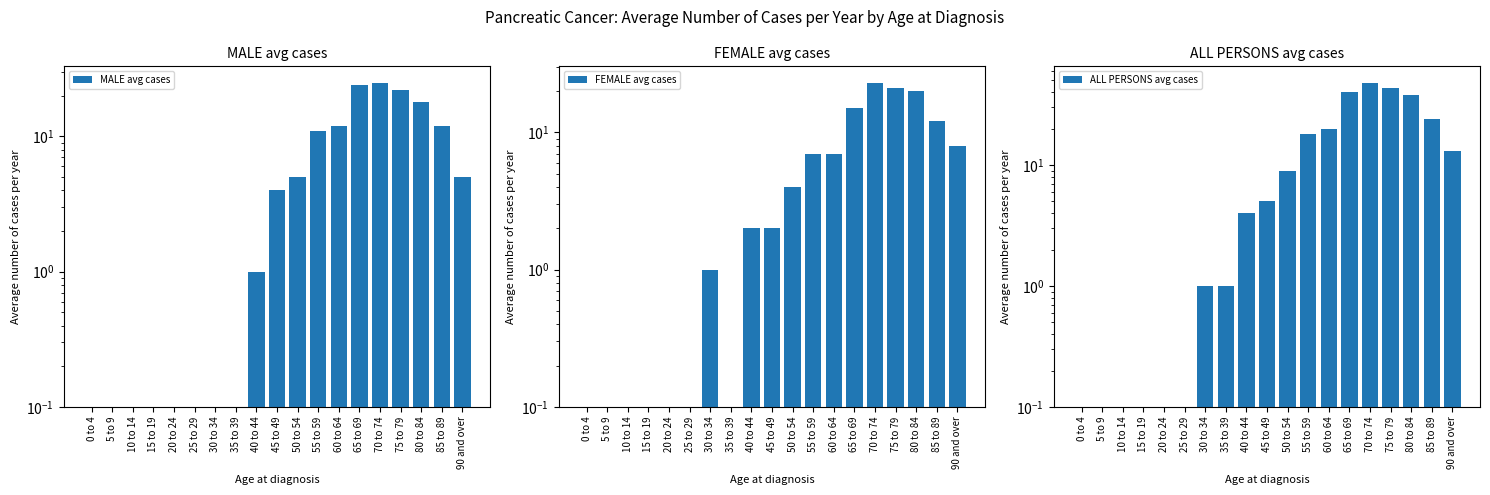

What are all the series names shown in the legend?

MALE avg cases, FEMALE avg cases, ALL PERSONS avg cases